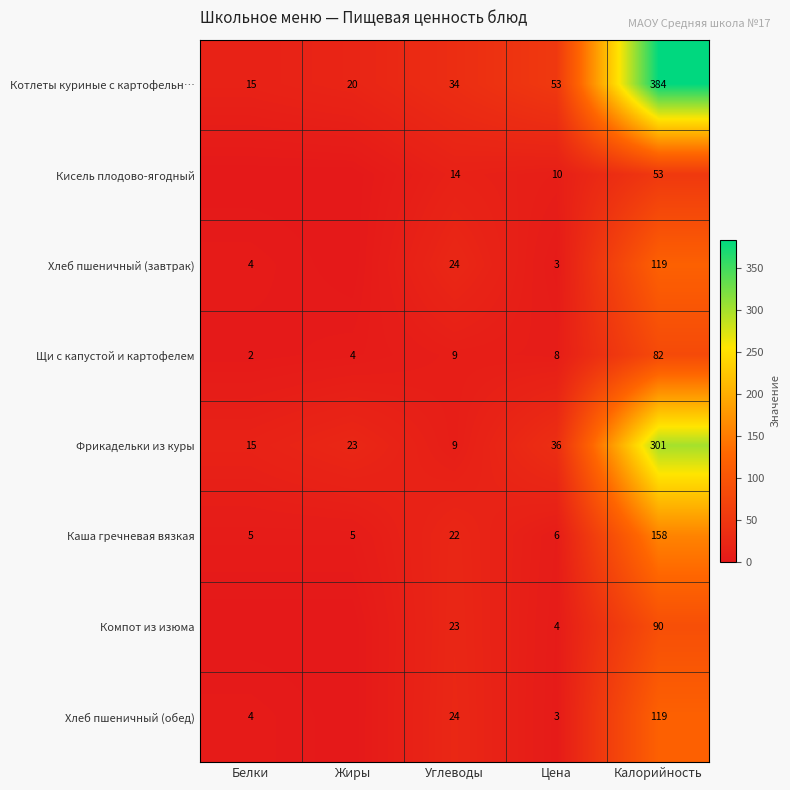

Which label corresponds to the smallest value in the chart?

Белки